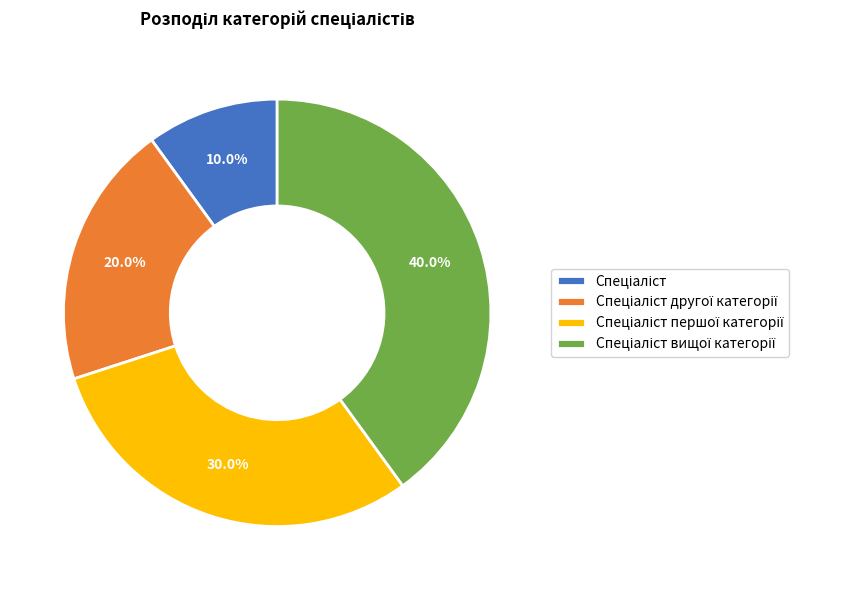

Is there a majority slice in this chart?

No